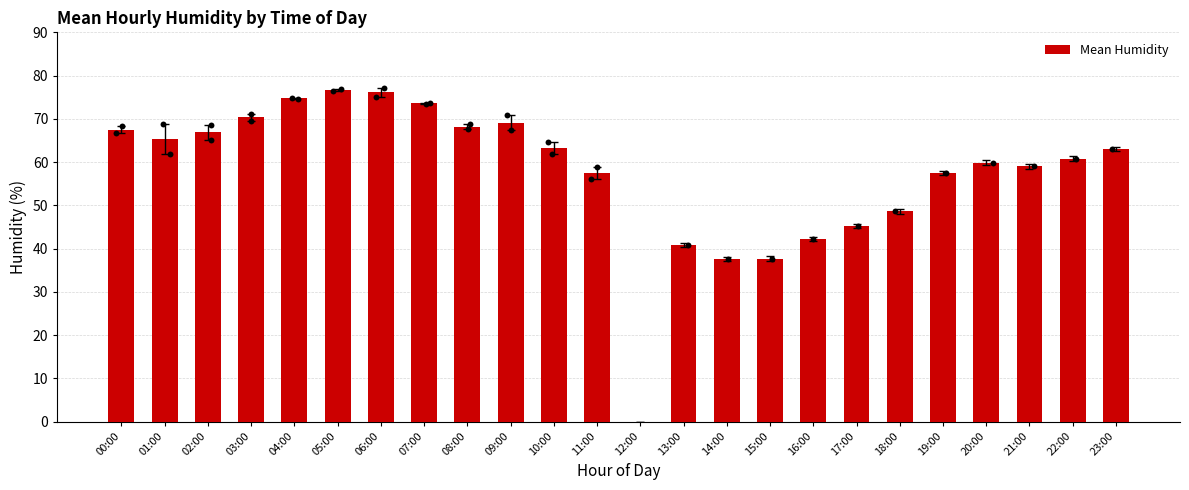

What is the change in value from 05:00 to 08:00?

-8.5